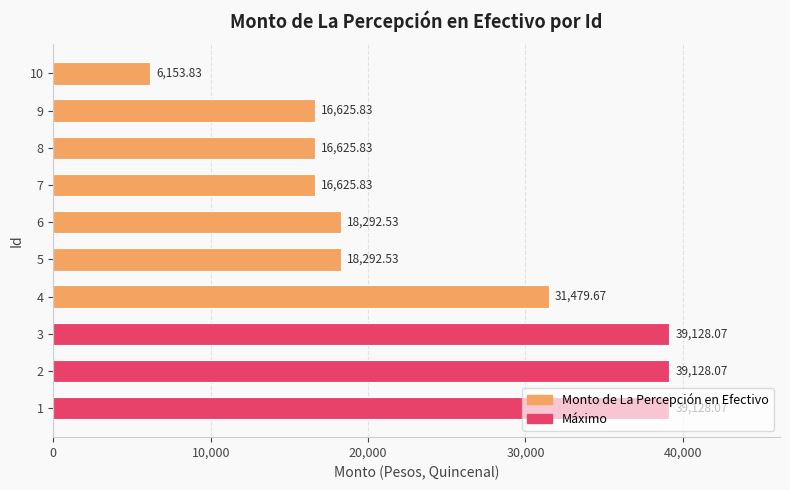

Approximately how many times larger is the value at 3 compared to 4?

1.2